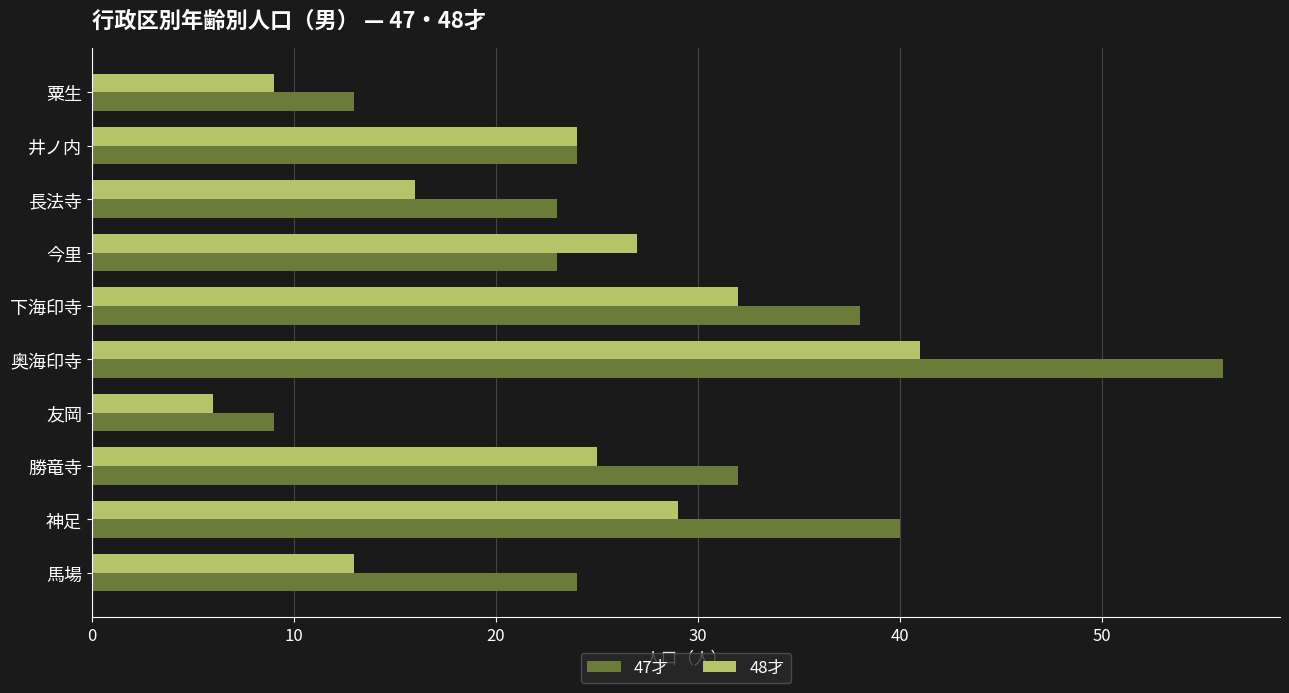

What is the difference between the second highest and minimum values in the 48才 series?

26